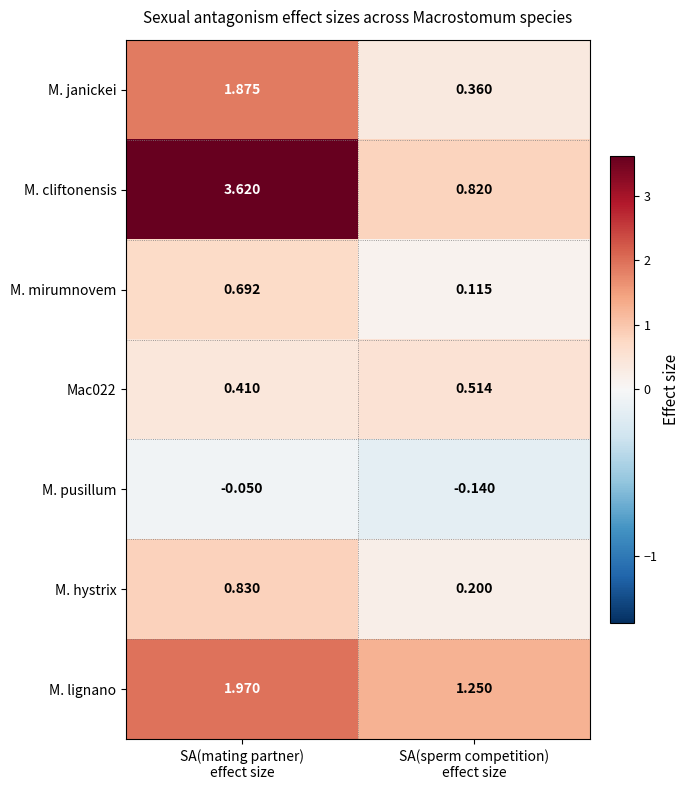

Which series has the widest spread of values?

M. cliftonensis